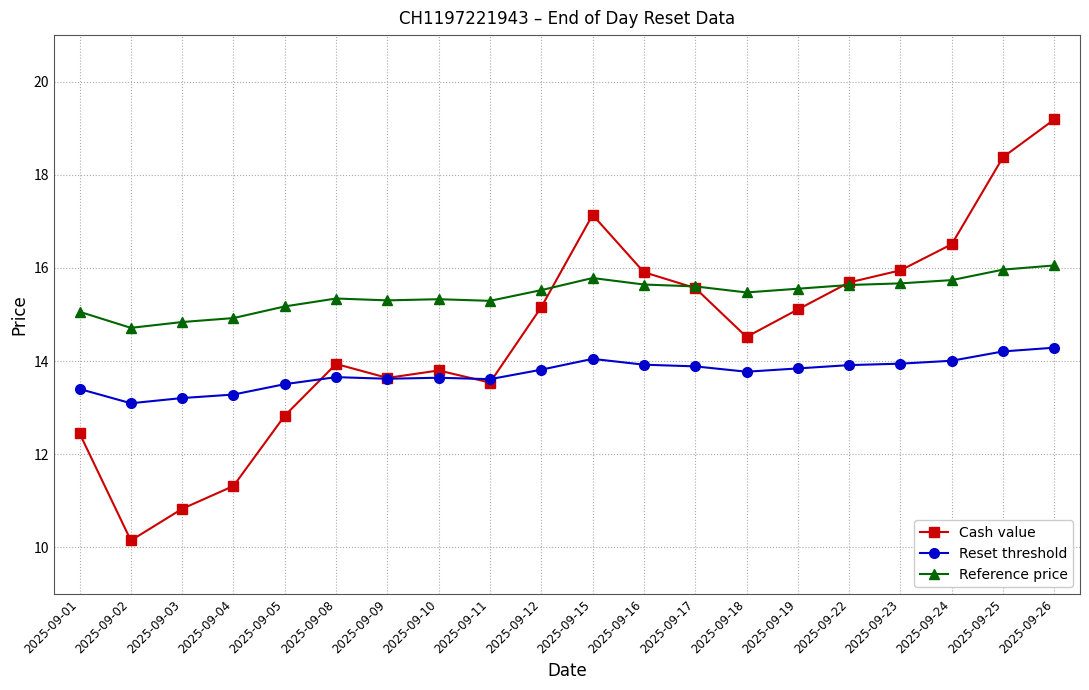

True or false: Cash value and Reset threshold intersect in this chart.

True